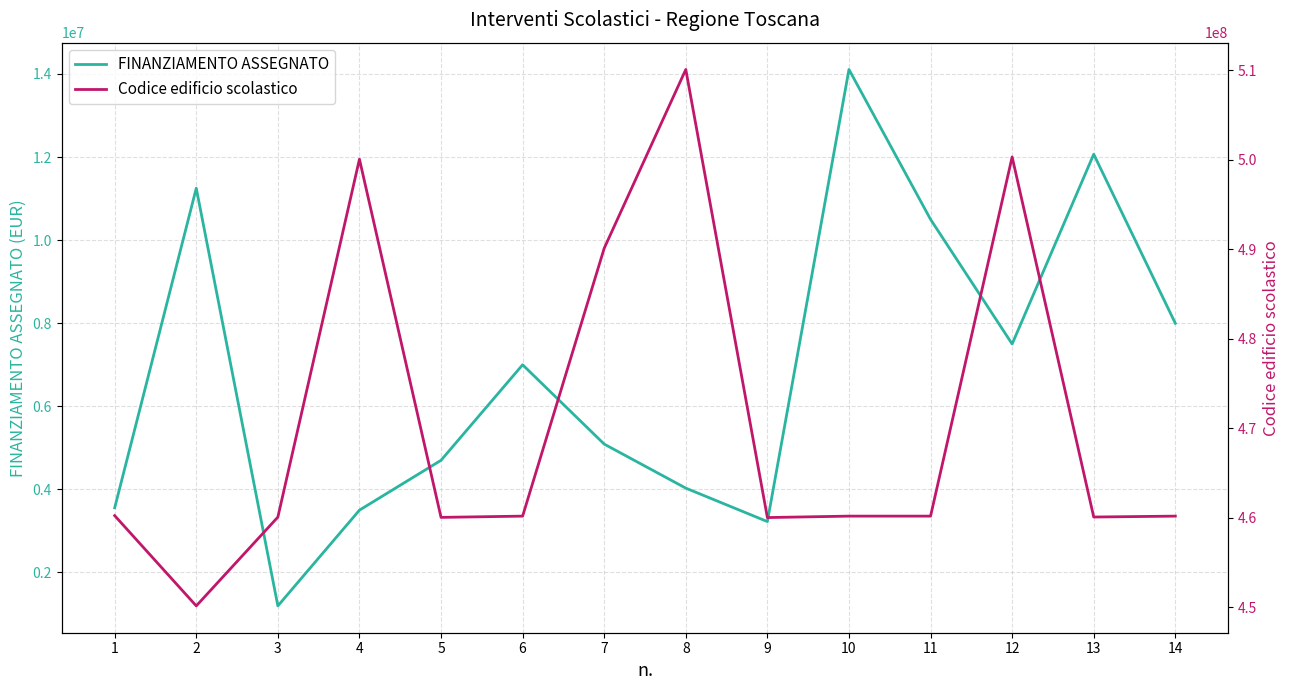

What are all the series names shown in the legend?

FINANZIAMENTO ASSEGNATO, Codice edificio scolastico